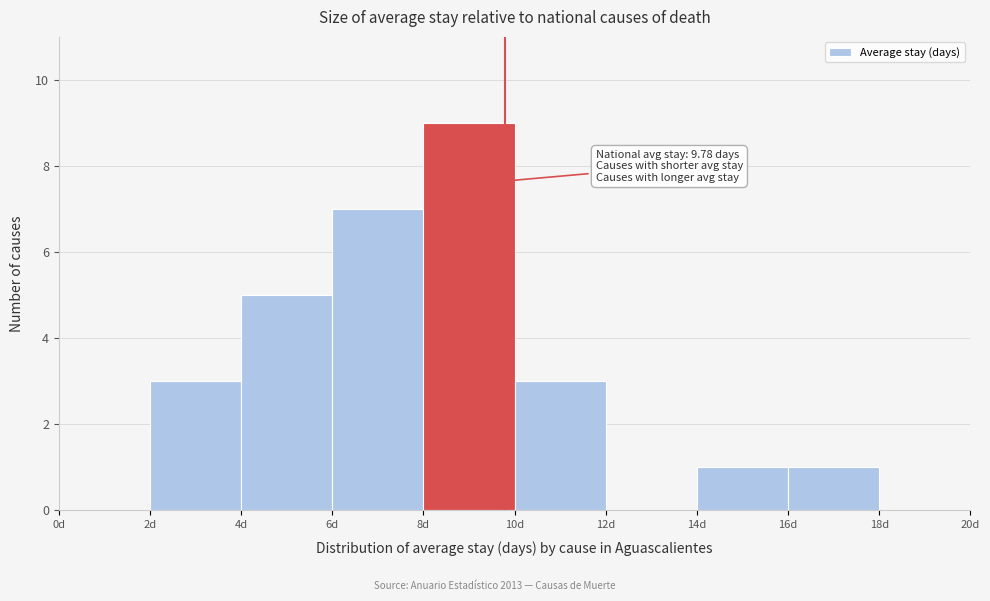

Which range on the x-axis has the tallest bar?

8 to 10